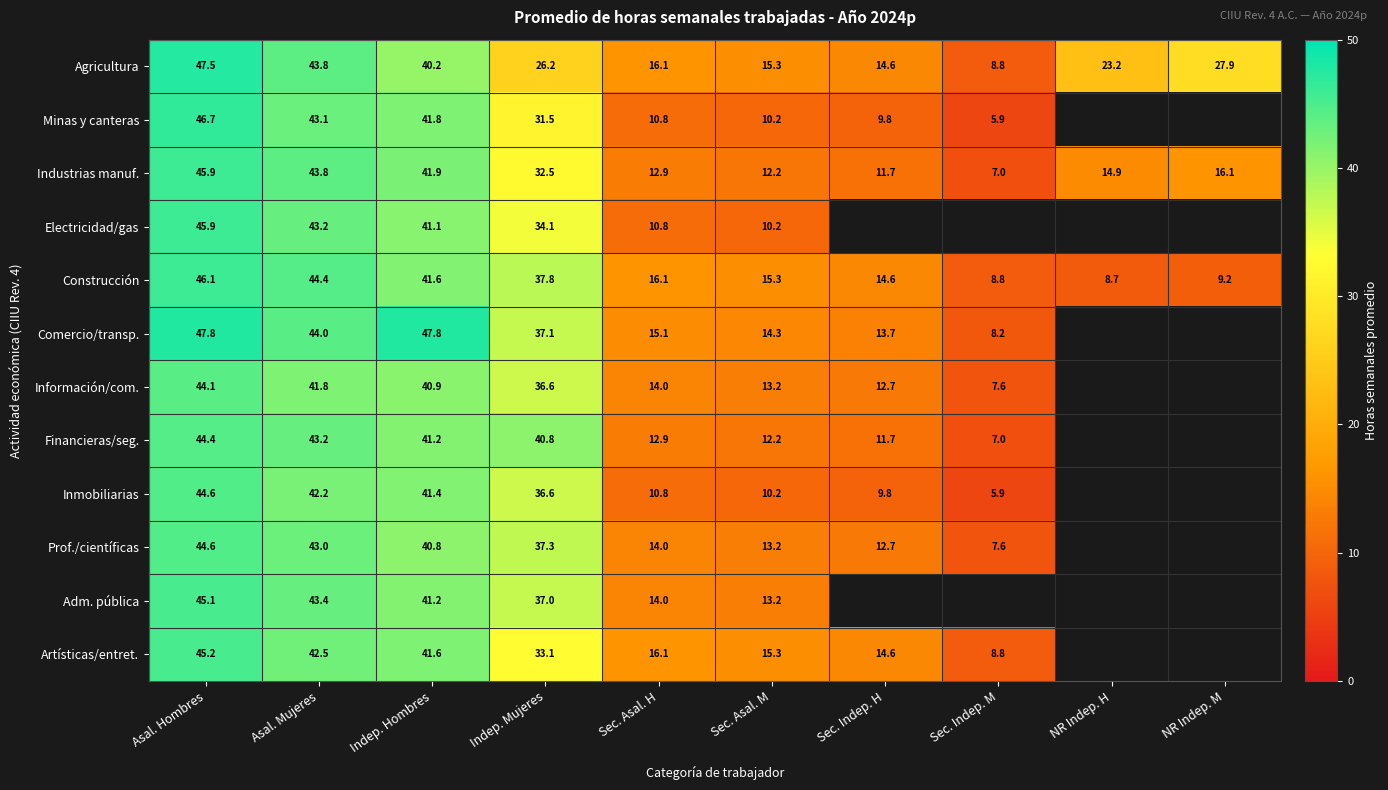

How many categories are shown in the chart?

10